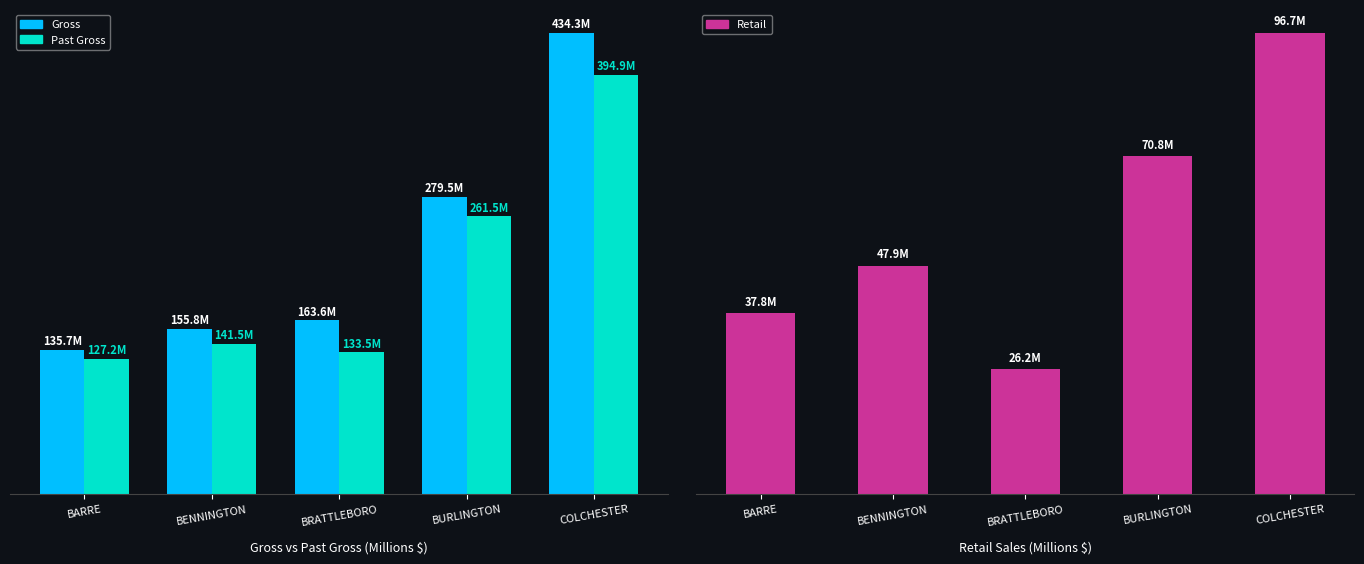

Where does the Retail series first go above 47?

BENNINGTON